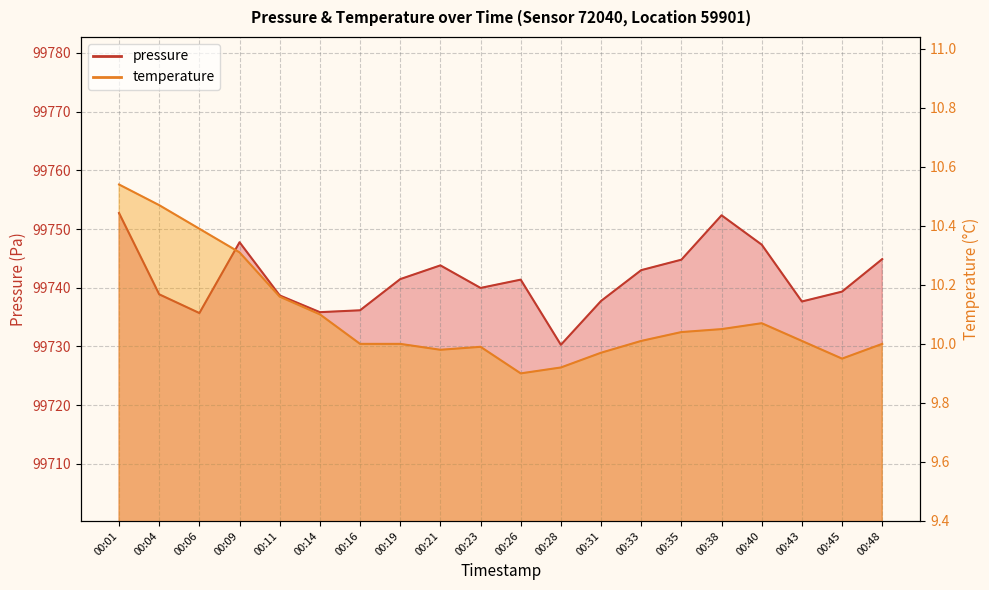

At which label does temperature reach its minimum?

00:26